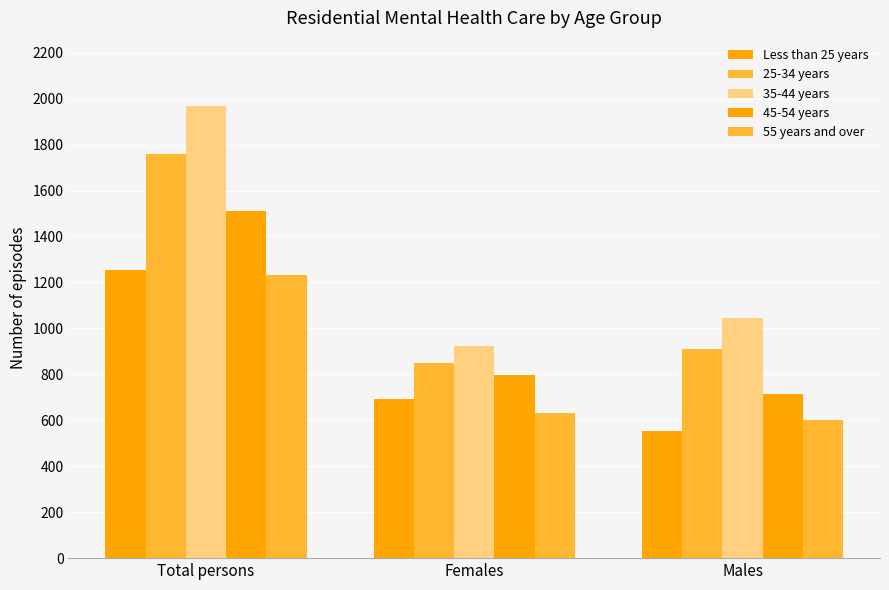

At which label does 35-44 years reach its minimum?

Females